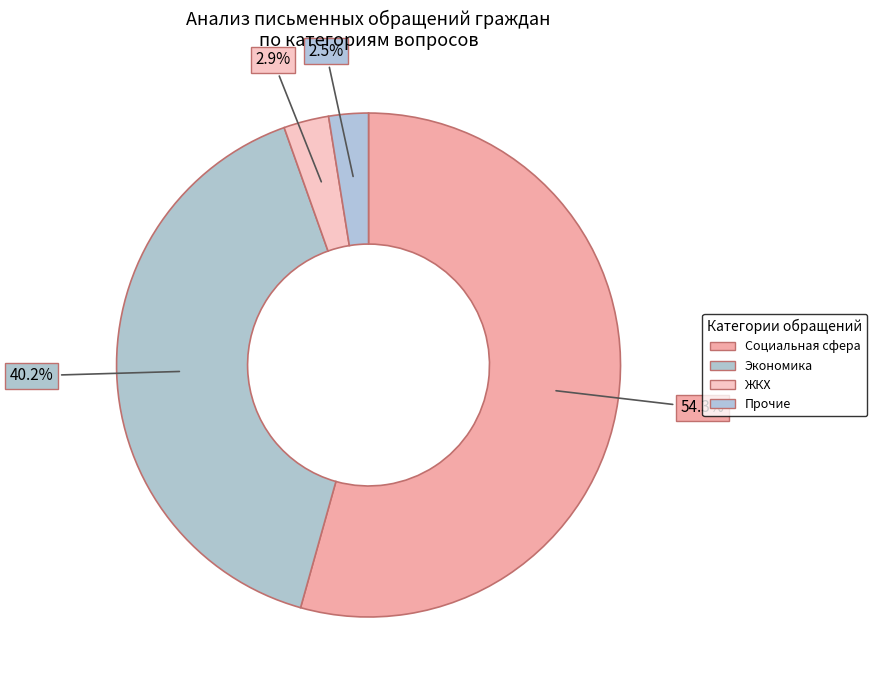

Does Социальная сфера represent more than half of the total?

Yes